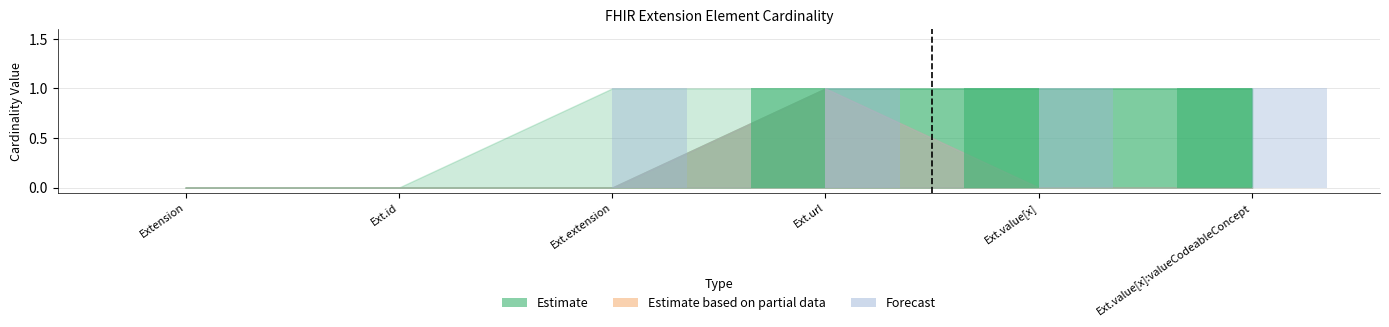

What is the sum of all Max values?

3